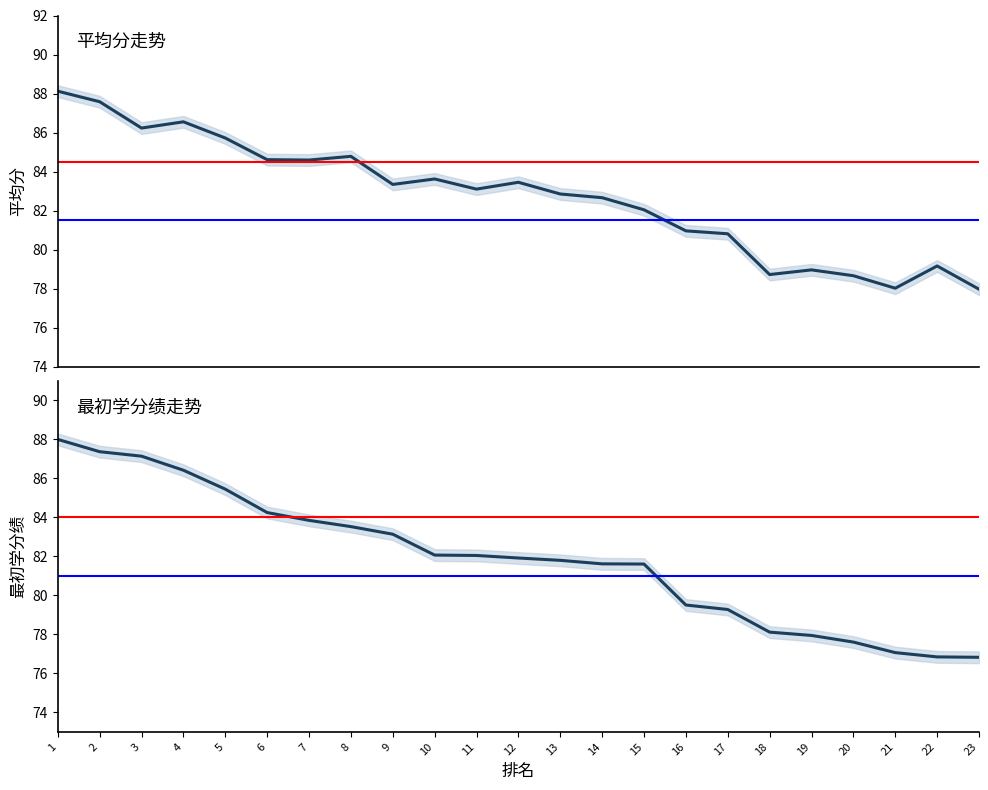

Rank the categories by 平均分 value from lowest to highest.

23, 21, 20, 18, 19, 22, 17, 16, 15, 14, 13, 11, 9, 12, 10, 7, 6, 8, 5, 3, 4, 2, 1